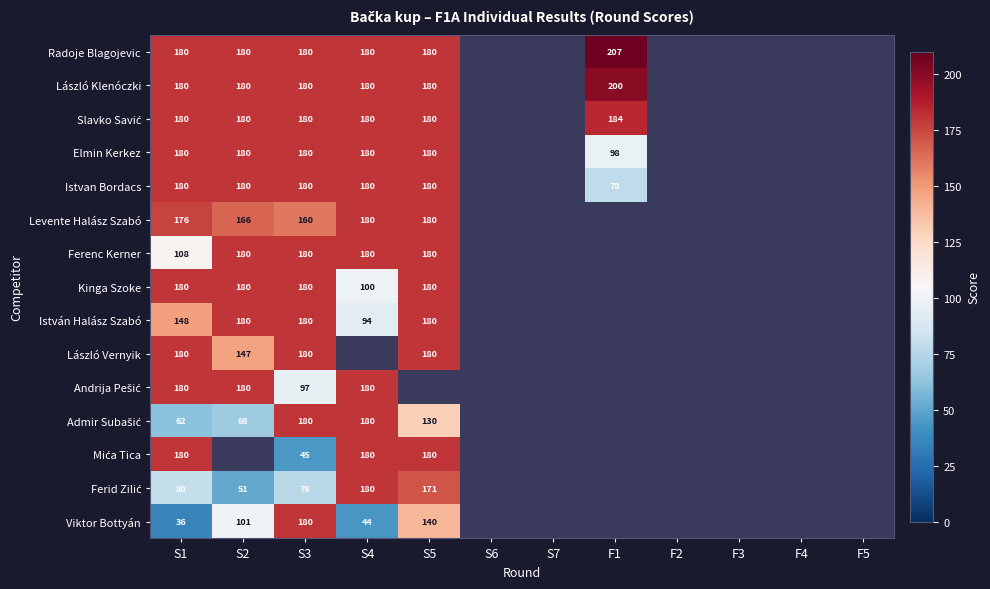

The value of Viktor Bottyán at S3 is 180. True or false?

True